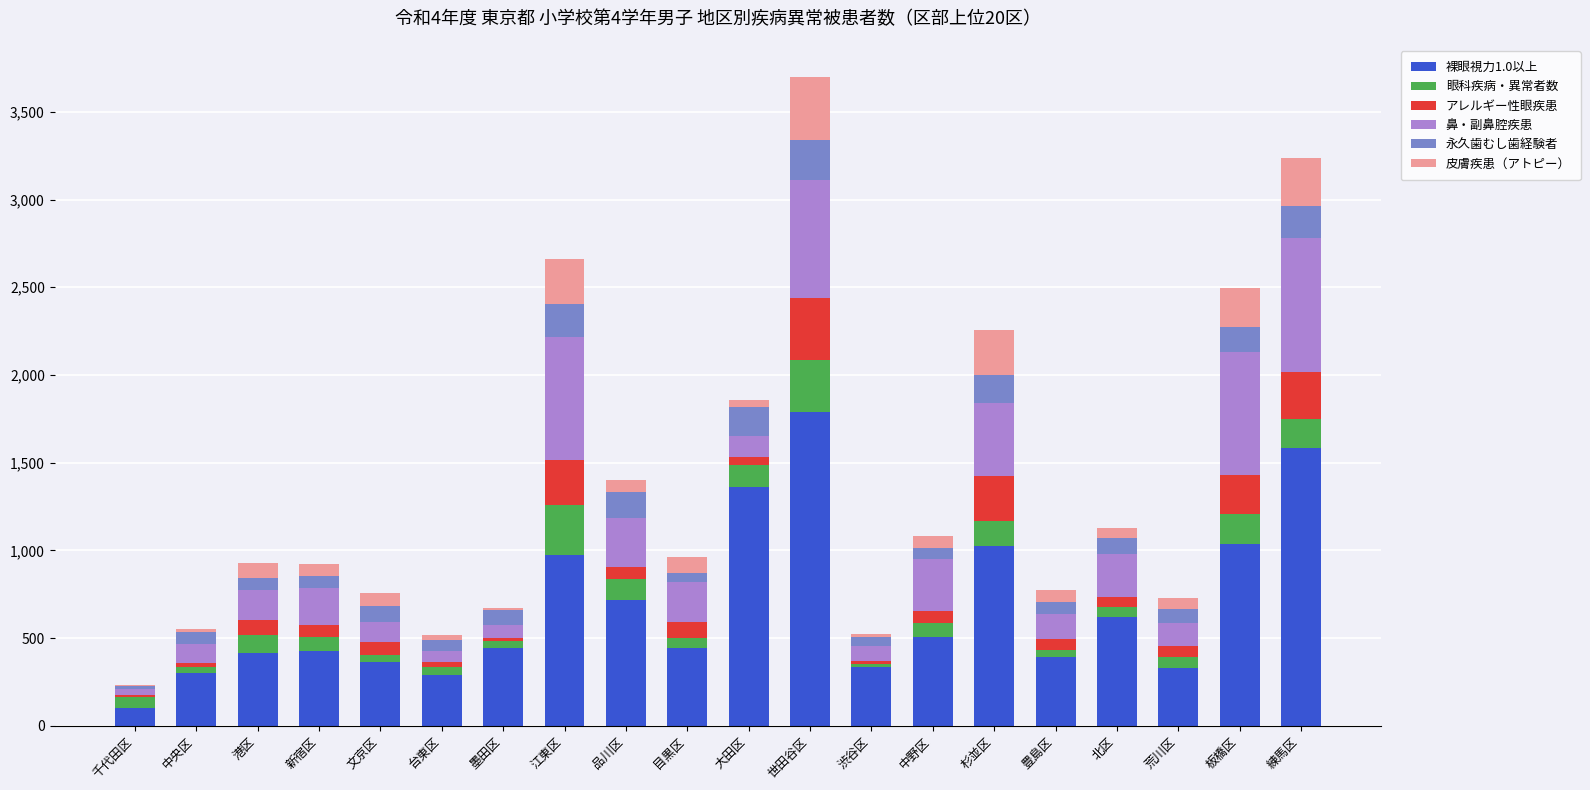

True or false: 裸眼視力1.0以上 has a value of 232 at 文京区.

False